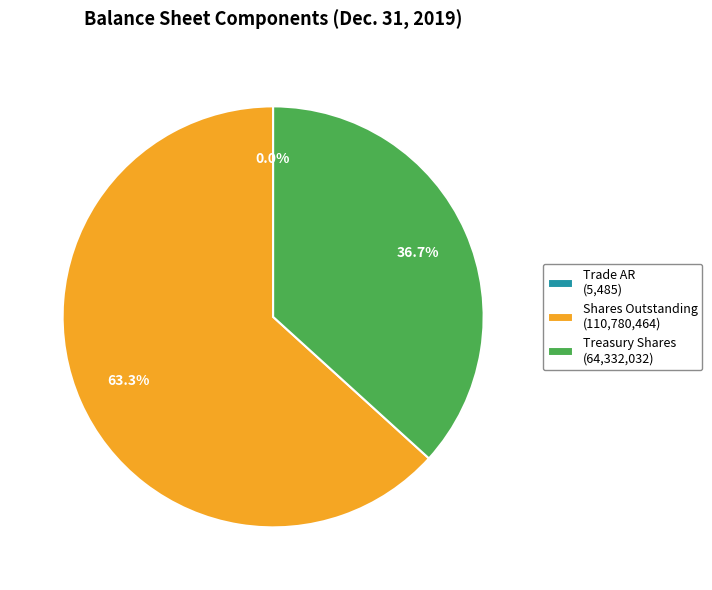

Combined, do Treasury Shares (64,332,032) and Shares Outstanding (110,780,464) account for over 50%?

Yes